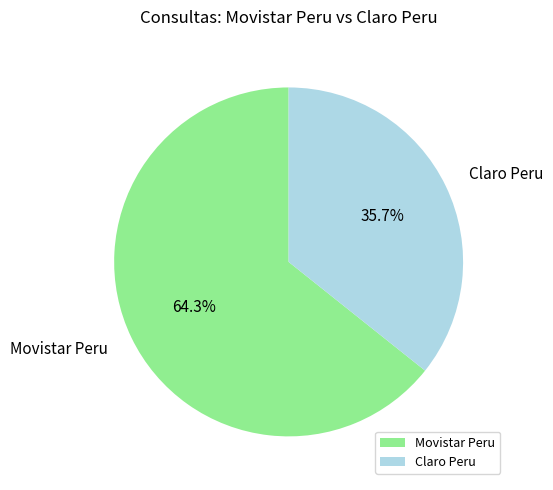

To the nearest percent, what is the average slice percentage?

50%